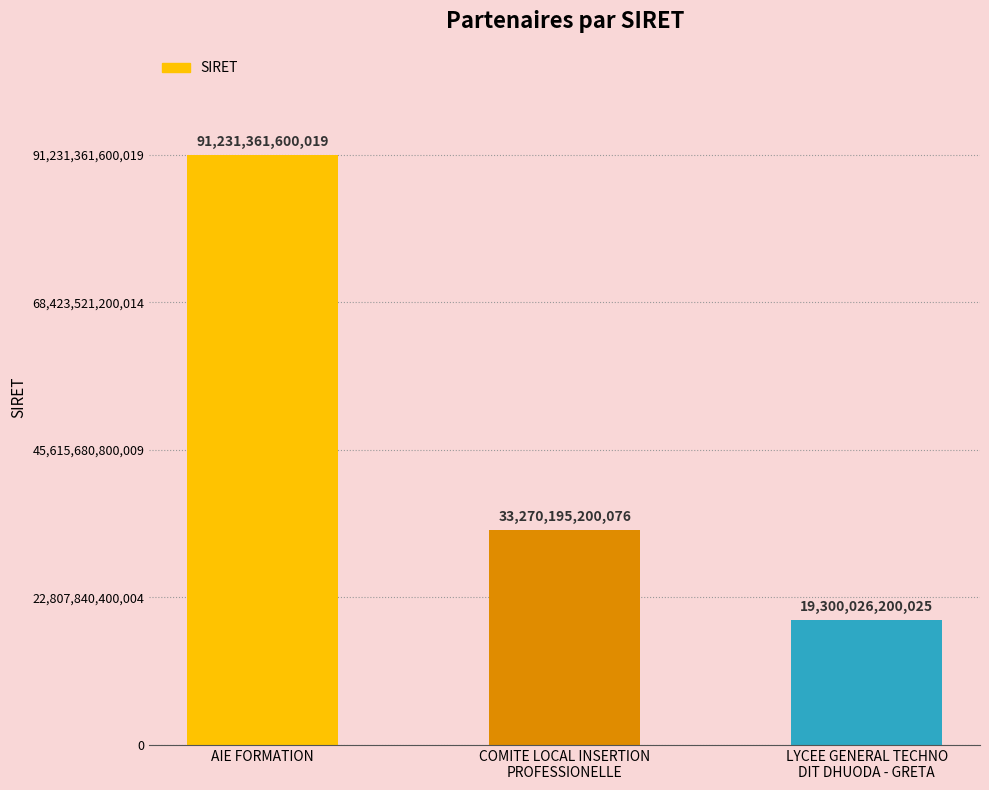

Rank the categories by value from lowest to highest.

LYCEE GENERAL TECHNO
DIT DHUODA - GRETA, COMITE LOCAL INSERTION
PROFESSIONELLE, AIE FORMATION